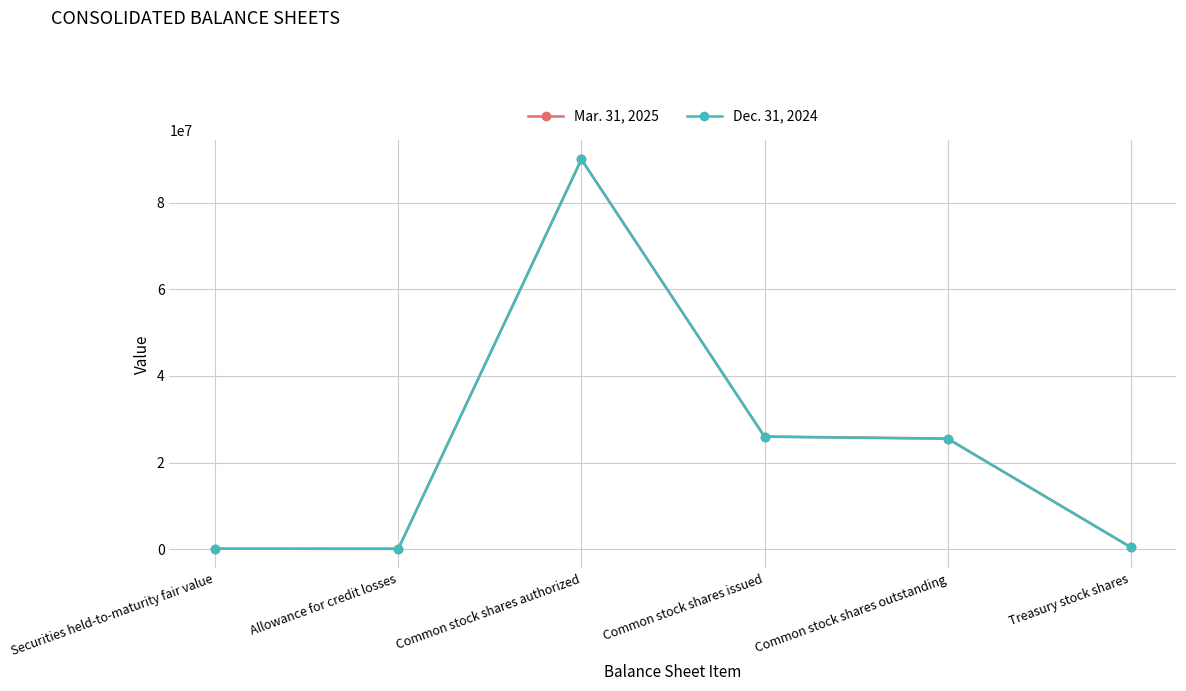

At which category is the sum across all series the highest?

Common stock shares authorized